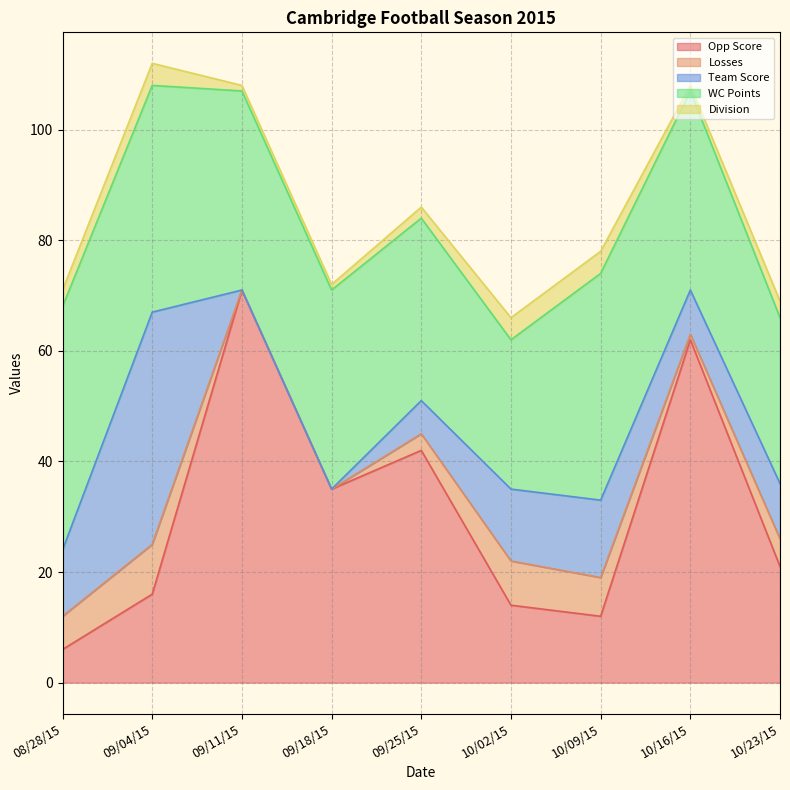

Which has a higher value, 09/18/15 or 09/25/15?

09/25/15